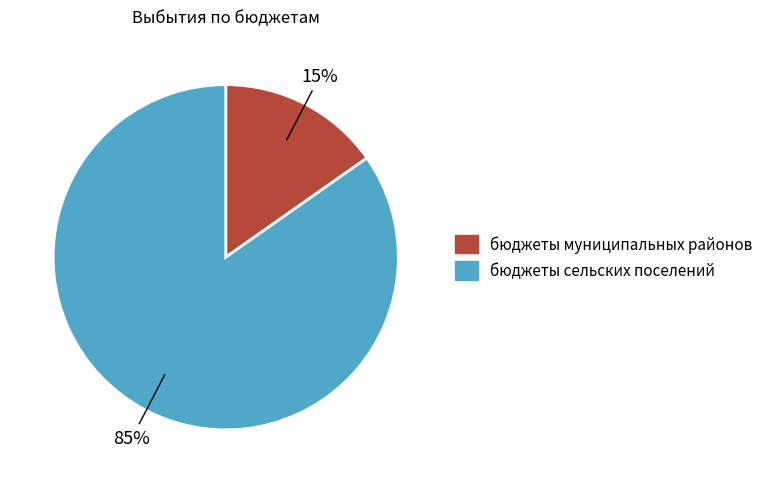

Which has a higher value, бюджеты сельских поселений or бюджеты муниципальных районов?

бюджеты сельских поселений